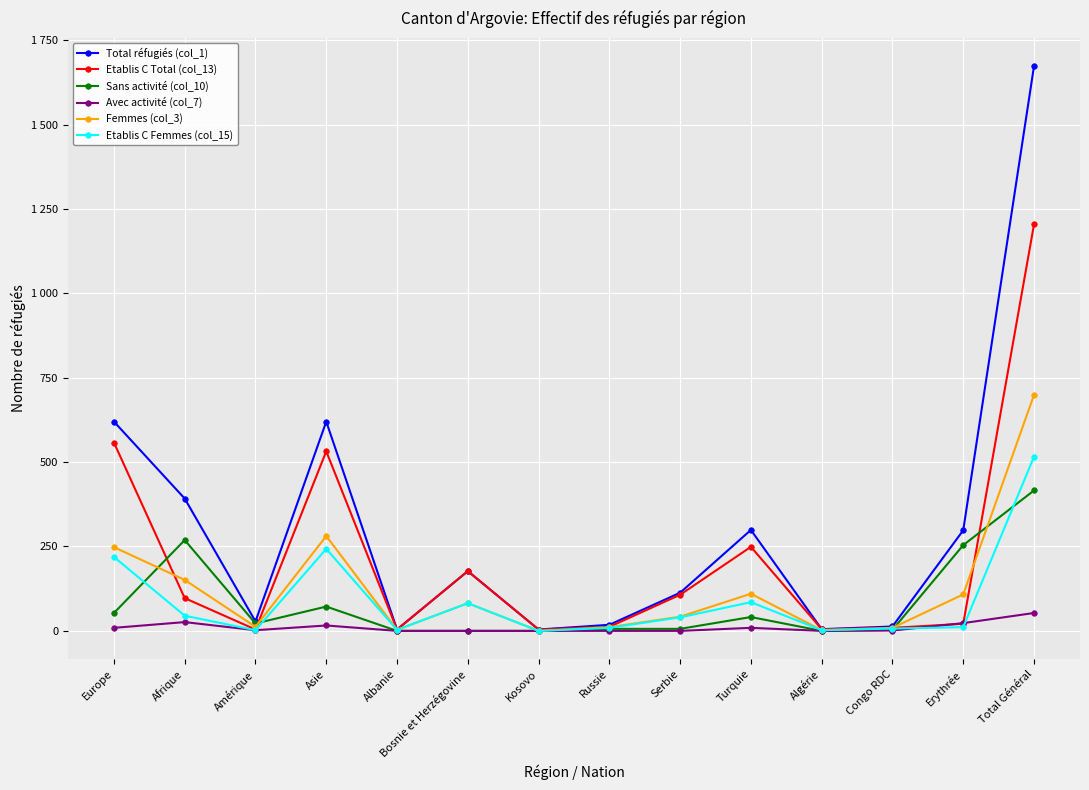

After their last crossing, which series has the higher values: Etablis C Total (col_13) or Sans activité (col_10)?

Etablis C Total (col_13)